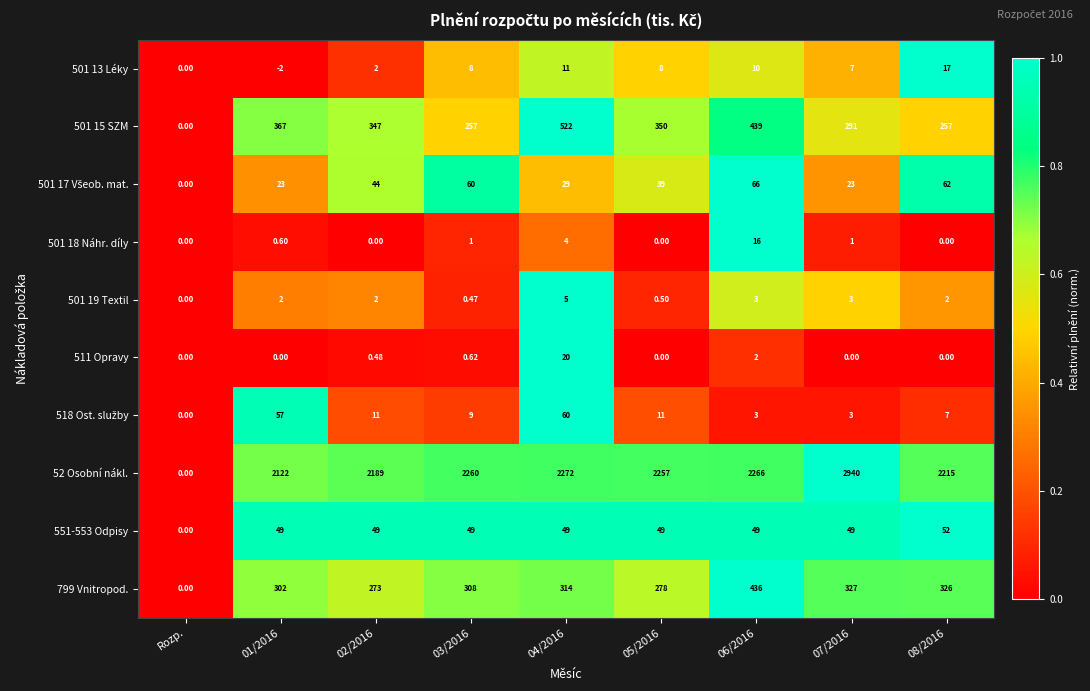

Which category has the lowest value in the 799 Vnitropod. series?

Rozp.